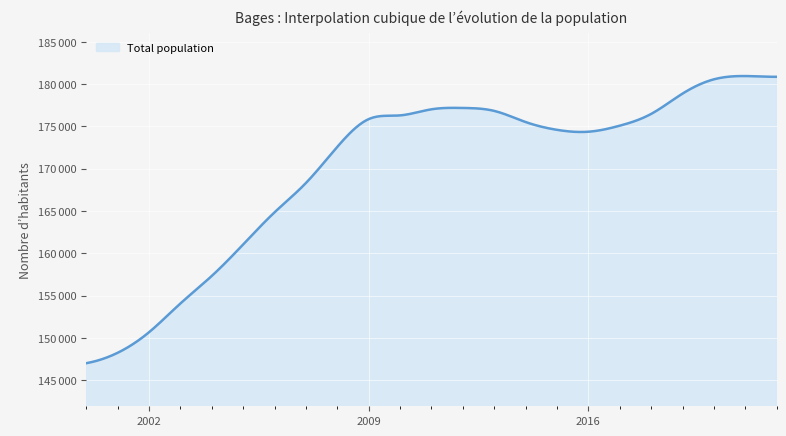

Reading left to right, what are all the values shown in this chart?

2000=147024	2001=148254	2002=150685	2003=154084	2004=157339	2005=161060	2006=164858	2007=168324	2008=172596	2009=175874	2010=176312	2011=177032	2012=177190	2013=176842	2014=175527	2015=174604	2016=174381	2017=175095	2018=176485	2019=178885	2020=180575	2021=180962	2022=180873